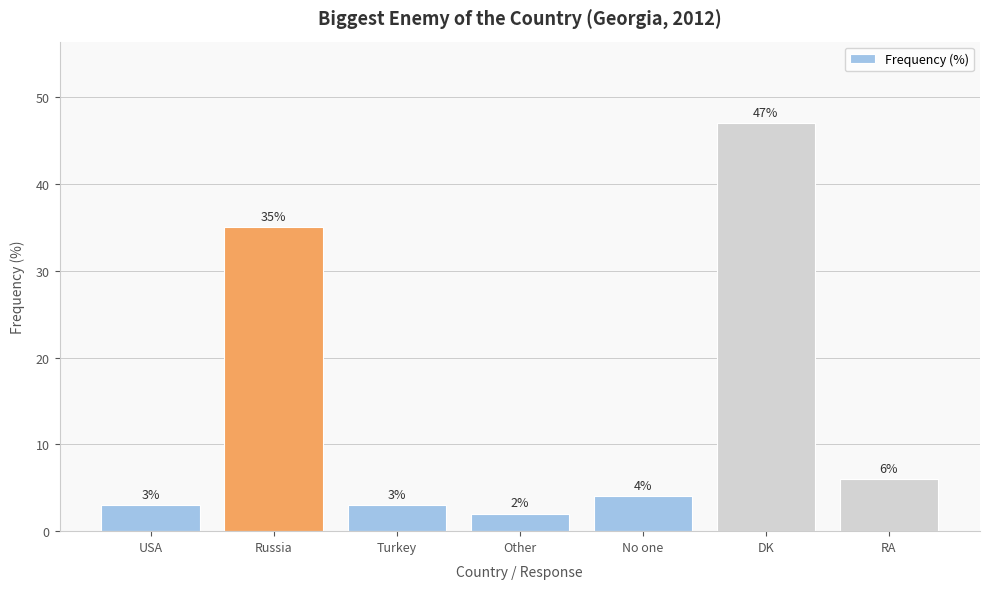

What is the sum of the values at Turkey and USA?

6